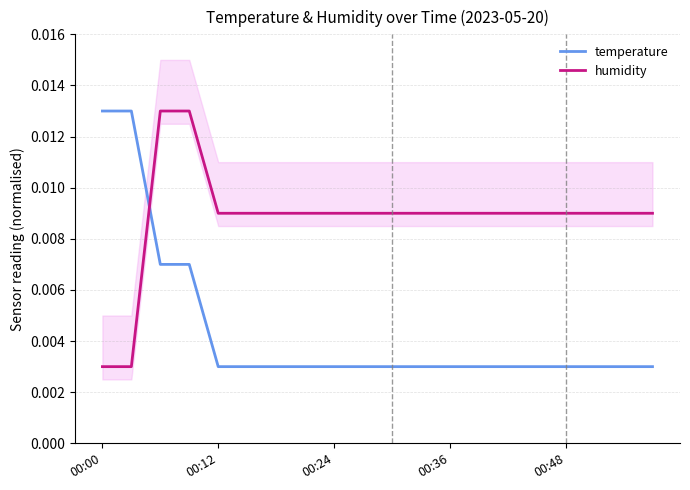

True or false: temperature has a value of 0.0 at 9.

True